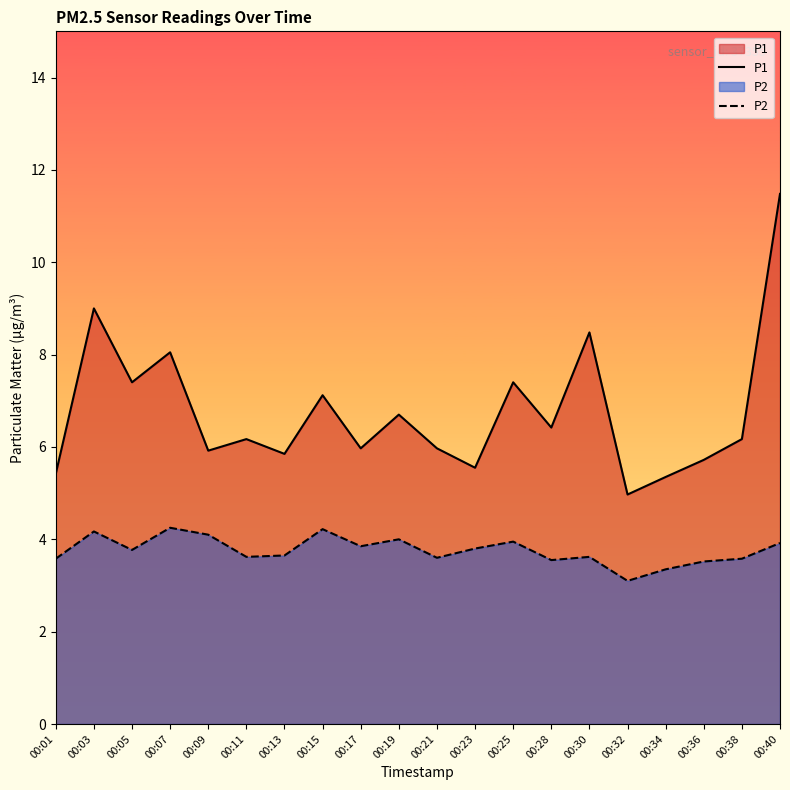

The value of P2 at 00:19 is 4.0. True or false?

True